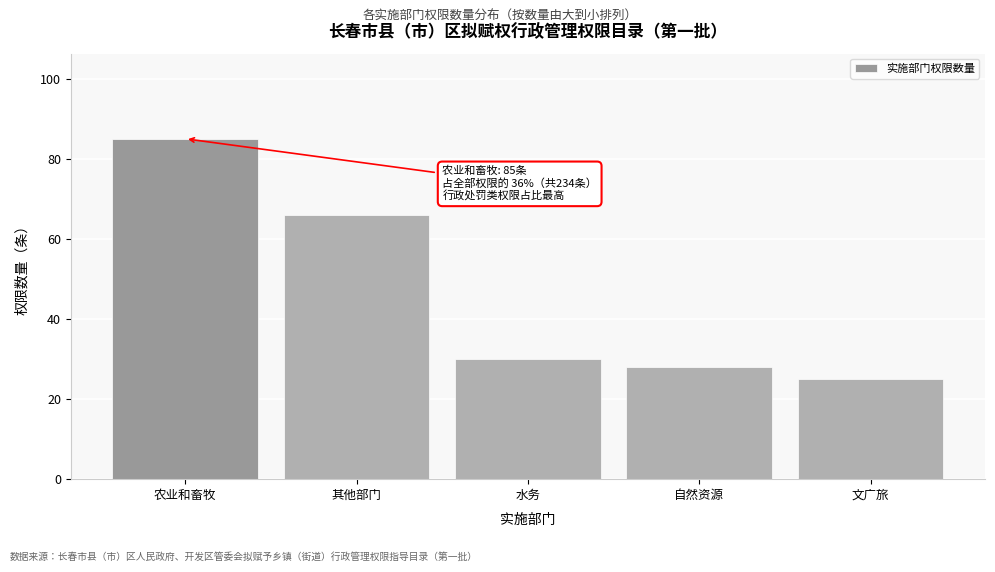

Reading left to right, what are all the values shown in this chart?

农业和畜牧=85	其他部门=66	水务=30	自然资源=28	文广旅=25